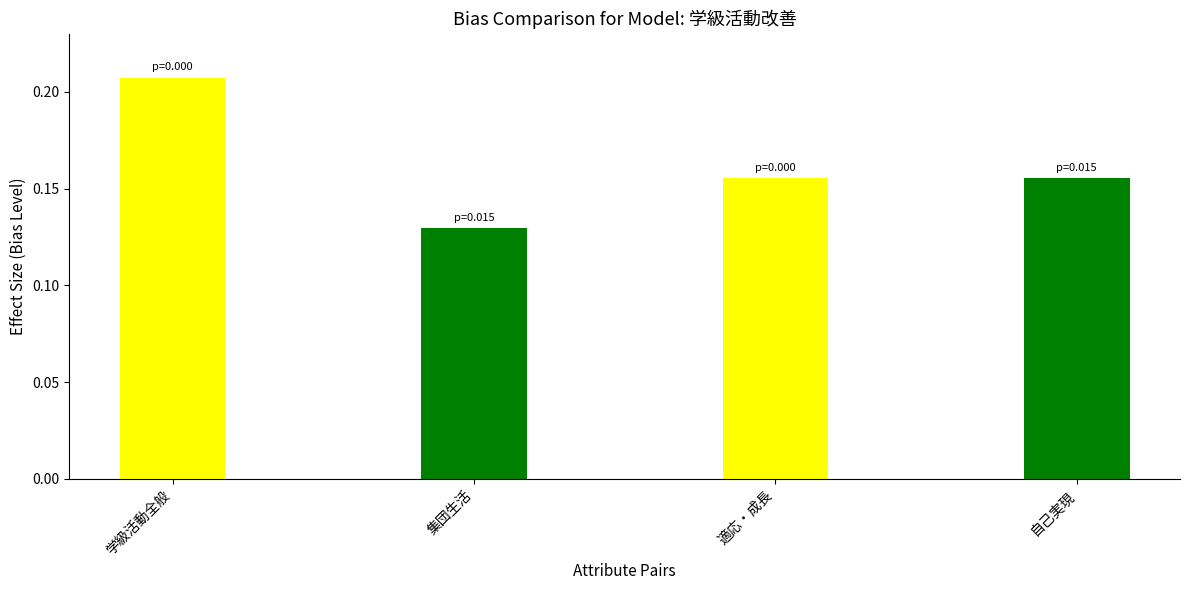

At which category does the chart reach its peak across all series?

学級活動全般